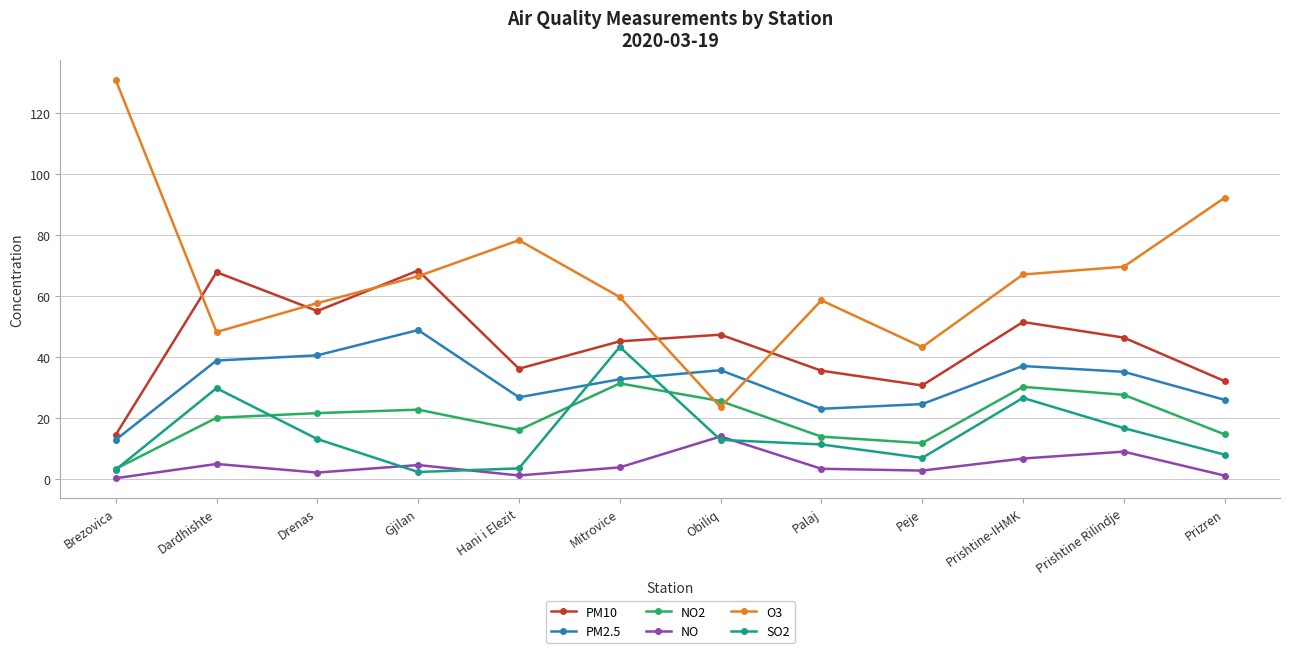

Is this an area chart (filled region under the line)?

No